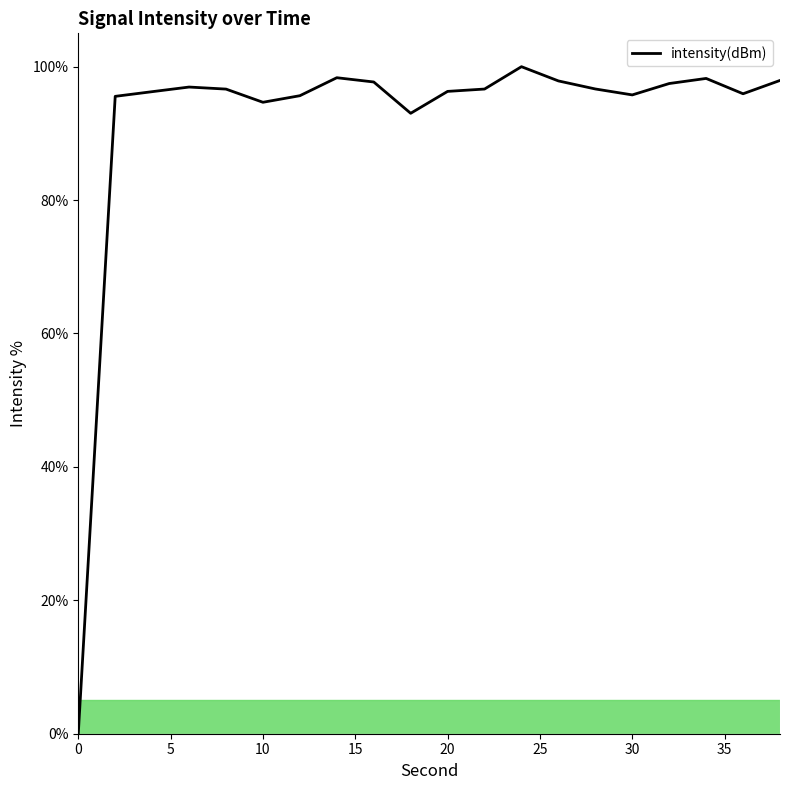

What is the greatest value displayed?

100.0